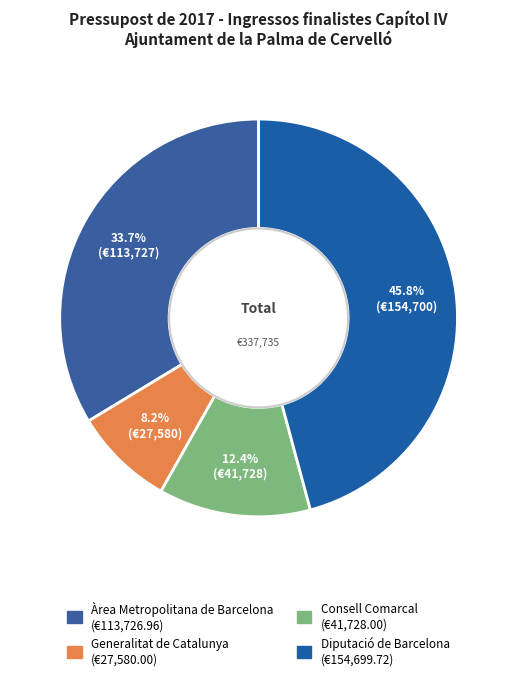

Is there a majority slice in this chart?

No